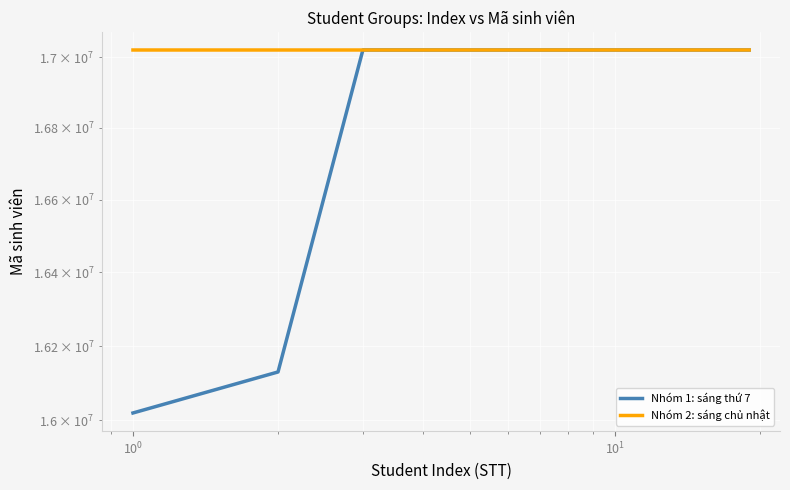

Reading left to right, list all the values displayed in this chart.

Nhóm 1: sáng thứ 7: 16020017	16130008	17020074	17020040	17020003	17020011	17020012	17020019	17020020	17020051	17020023	17020024	17020025	17020027	17020028	17020029	17020030	17020034	17020036
Nhóm 2: sáng chủ nhật: 17020039	17020041	17020043	17020044	17020050	17020052	17020053	17020054	17020055	17020061	17020064	17020065	17020066	17020068	17020069	17020070	17020071	17020072	17020073